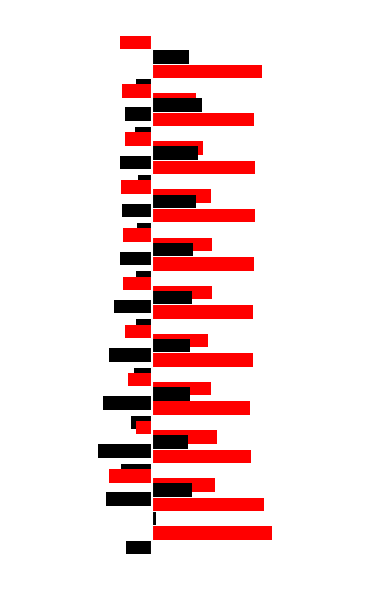

What is the sum of the Mar values at 0 and −2?

-0.9